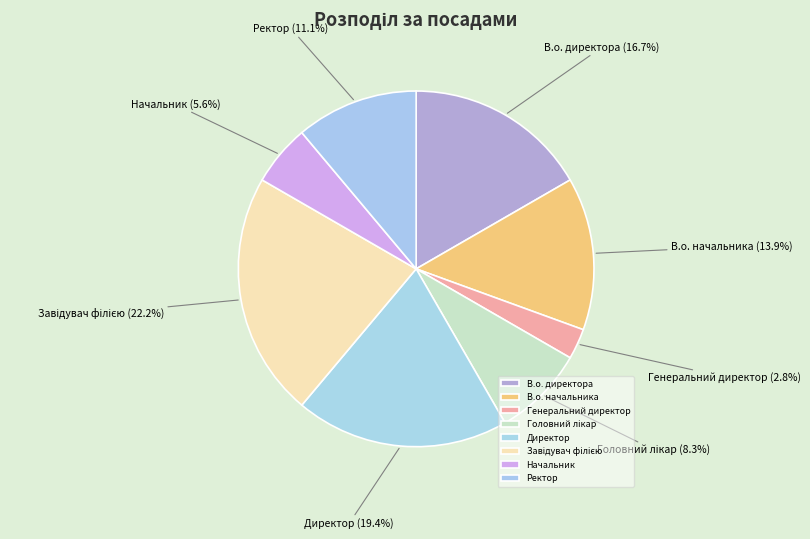

Which has a higher value, В.о. директора or Генеральний директор?

В.о. директора